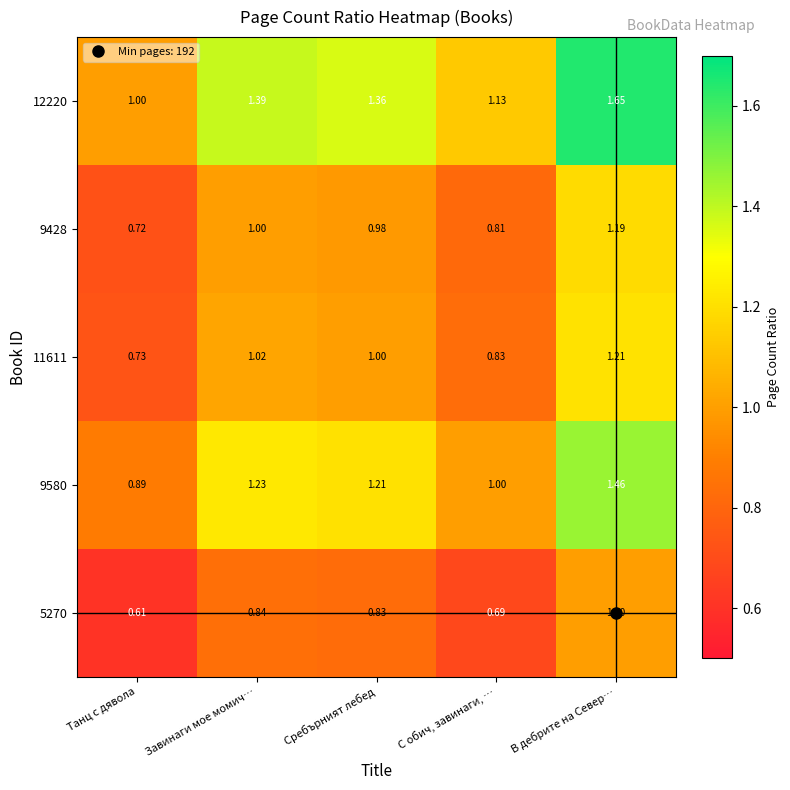

Rank the series at Танц с дявола from highest to lowest value.

12220, 9580, 11611, 9428, 5270